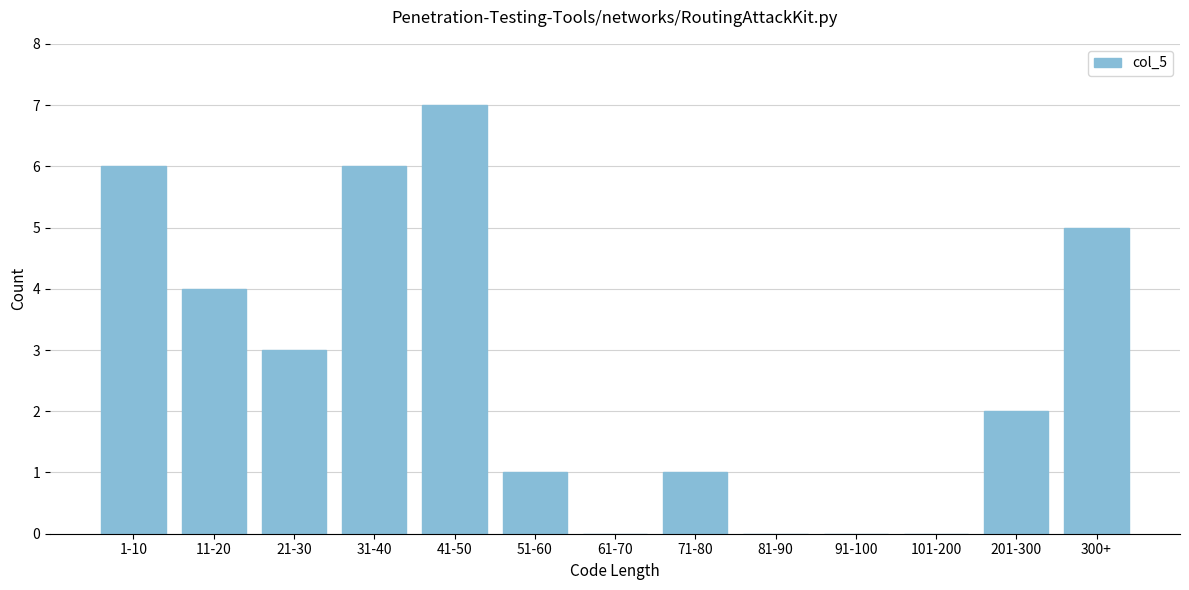

Reading right to left, transcribe all the data shown in this chart.

300+=5	201-300=2	101-200=0	91-100=0	81-90=0	71-80=1	61-70=0	51-60=1	41-50=7	31-40=6	21-30=3	11-20=4	1-10=6